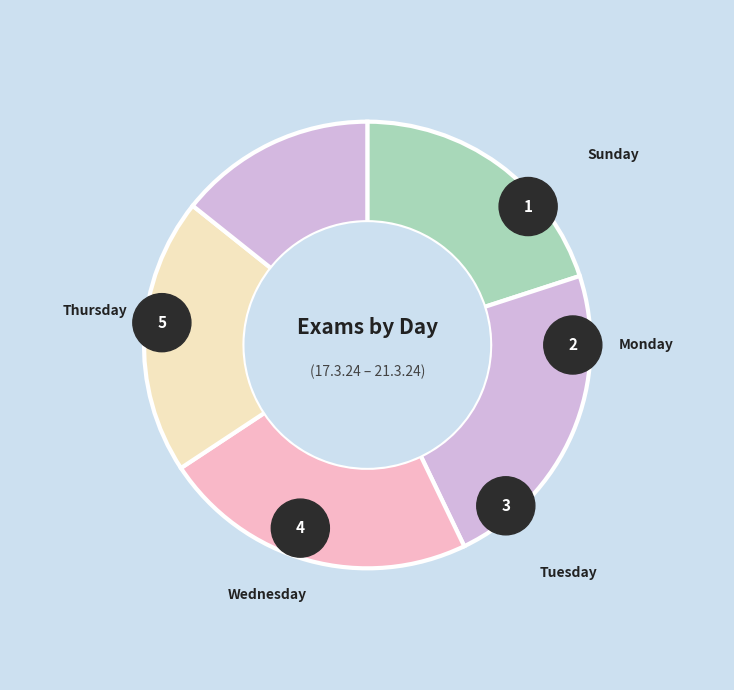

True or false: Sunday accounts for 6% of the total.

False